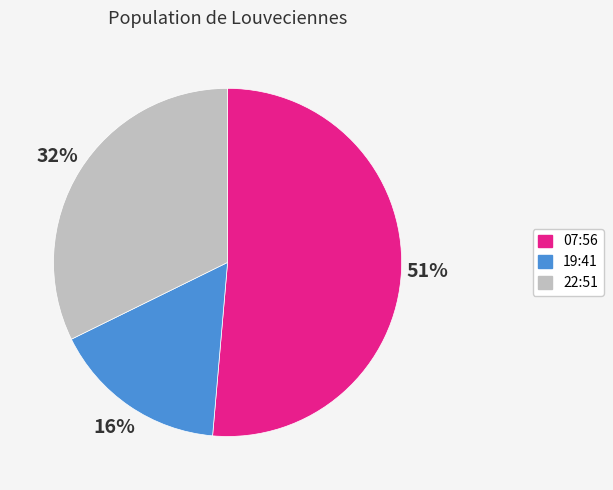

Is the sum of 19:41 and 07:56 greater than half?

Yes